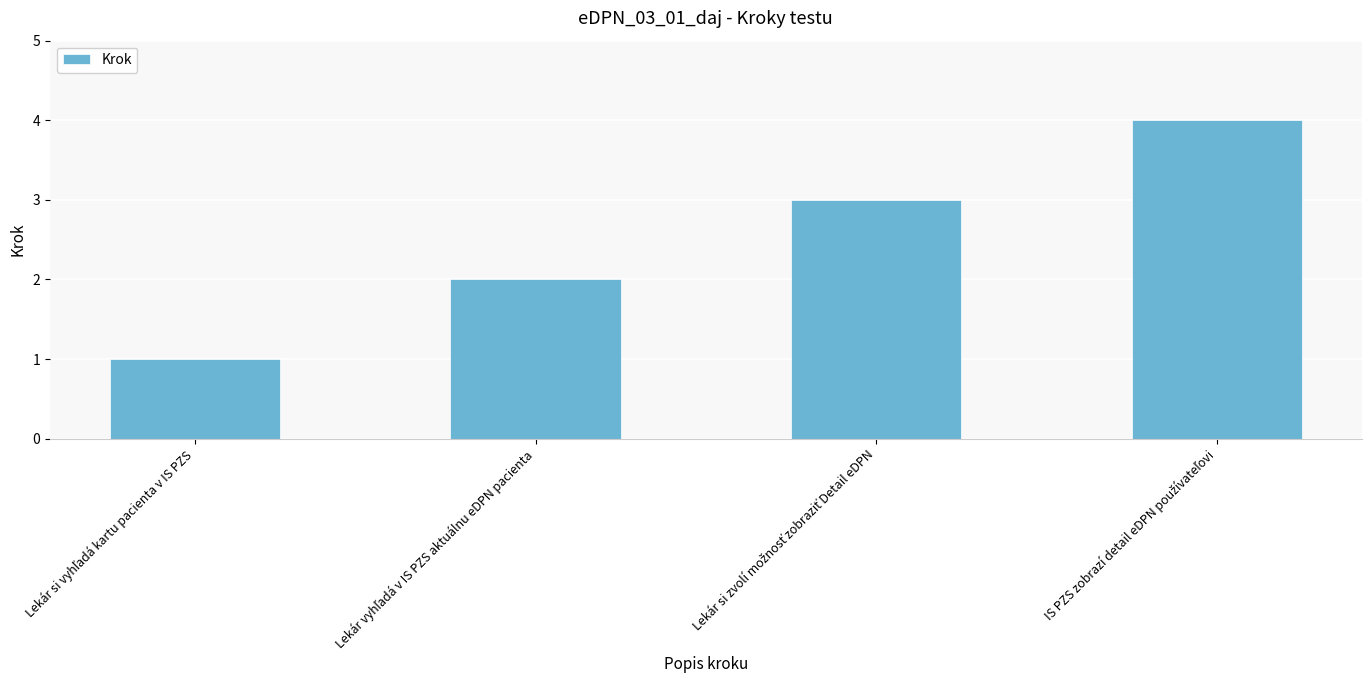

What is the greatest value displayed?

4